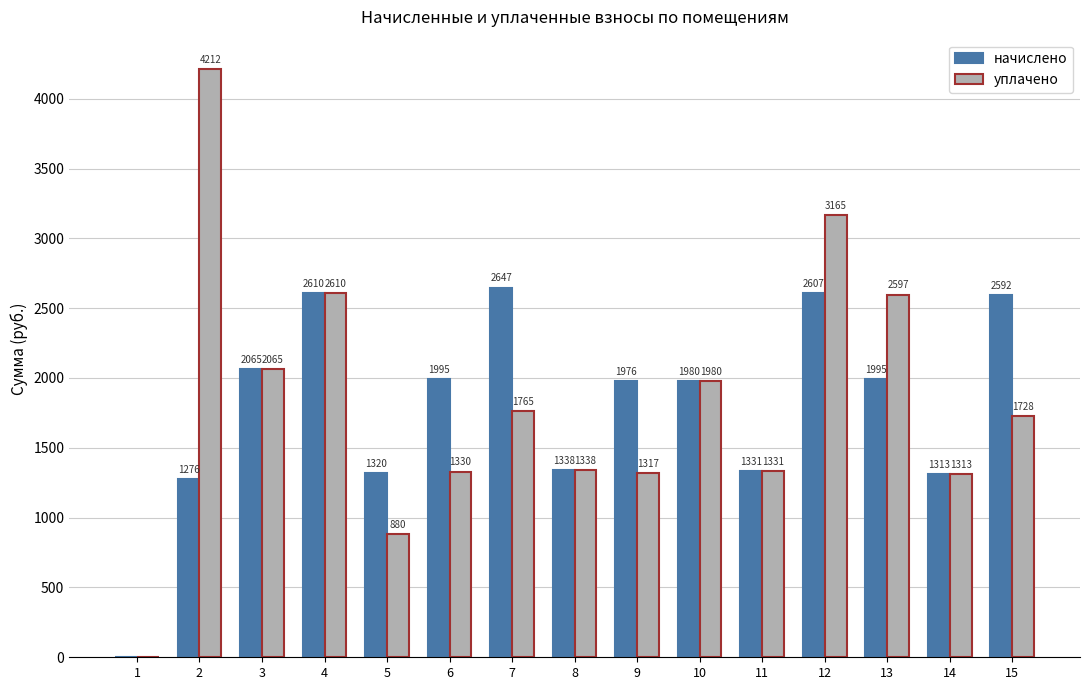

At which category is the sum across all series the highest?

12